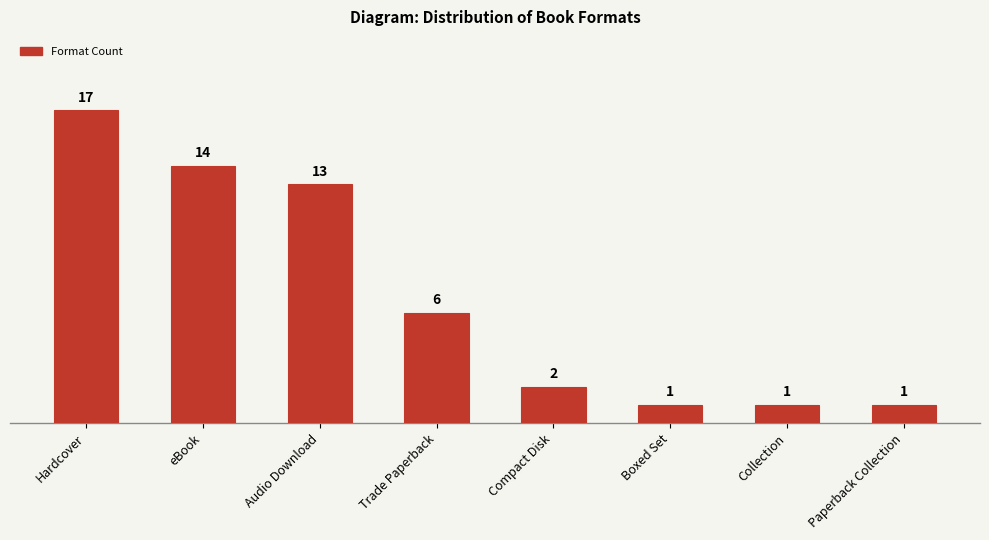

The value at Paperback Collection is 1. True or false?

True